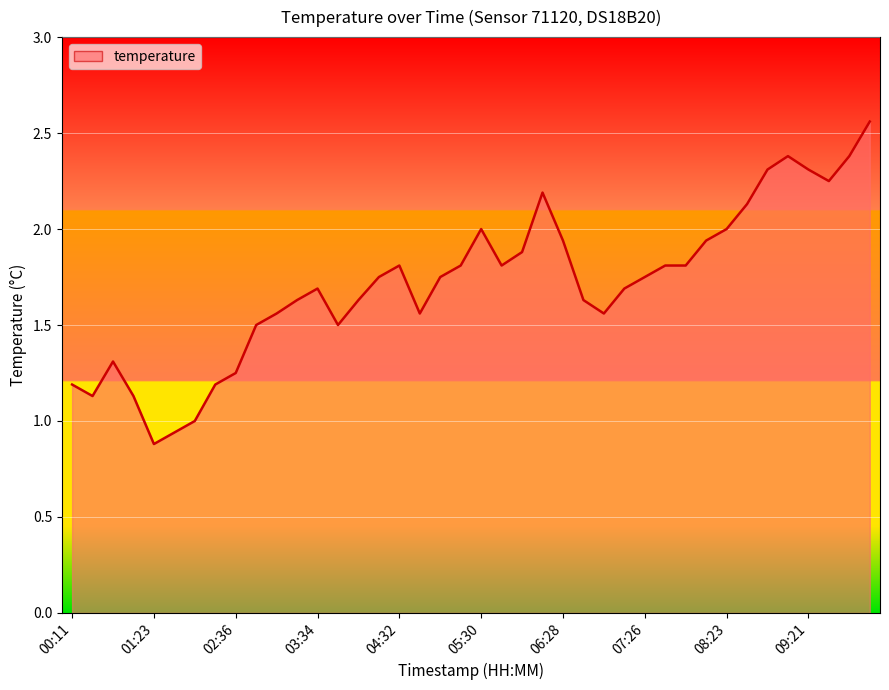

What is the difference between the maximum and minimum values?

1.7